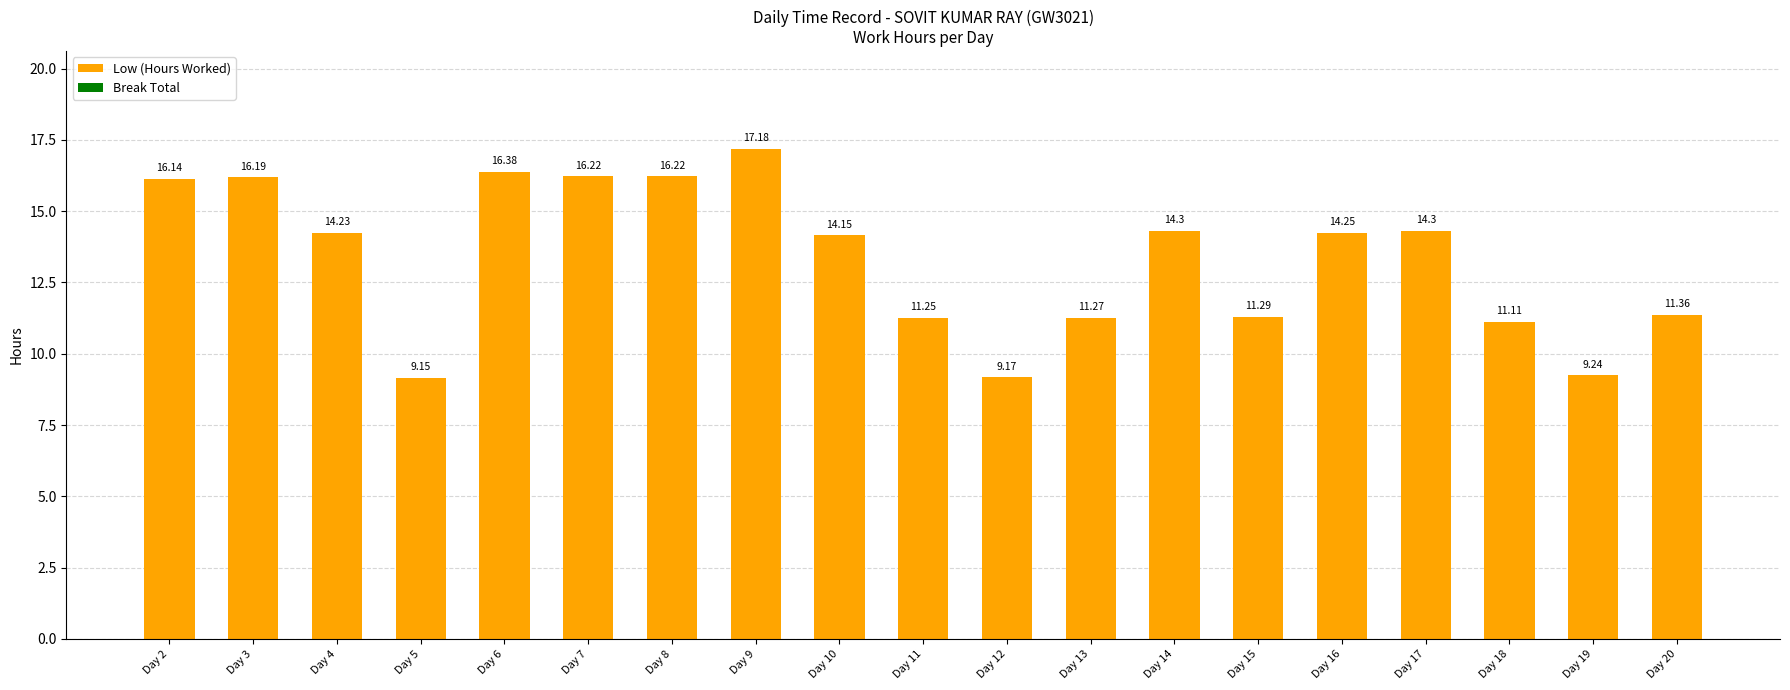

What is the difference between the values at Day 11 and Day 8?

5.0